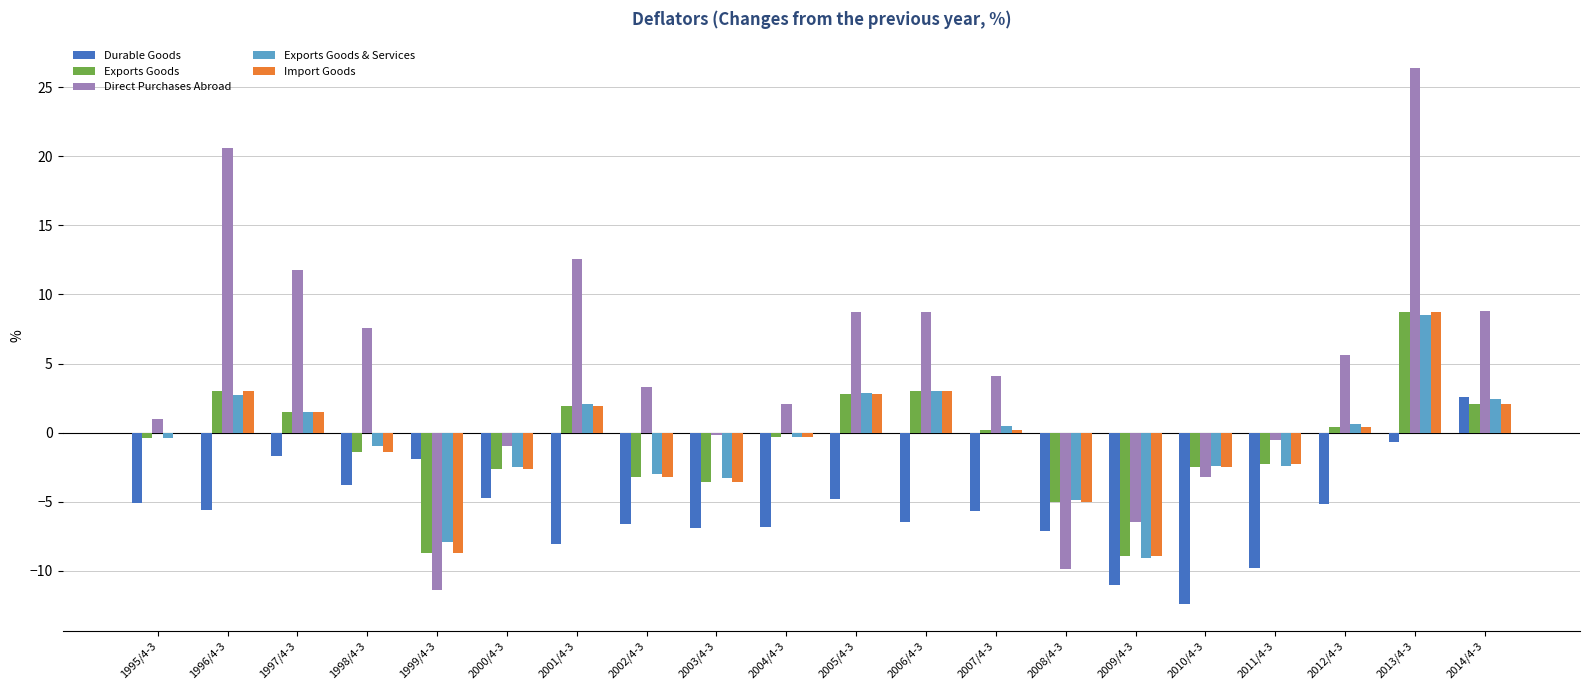

How many groups of bars are there?

20